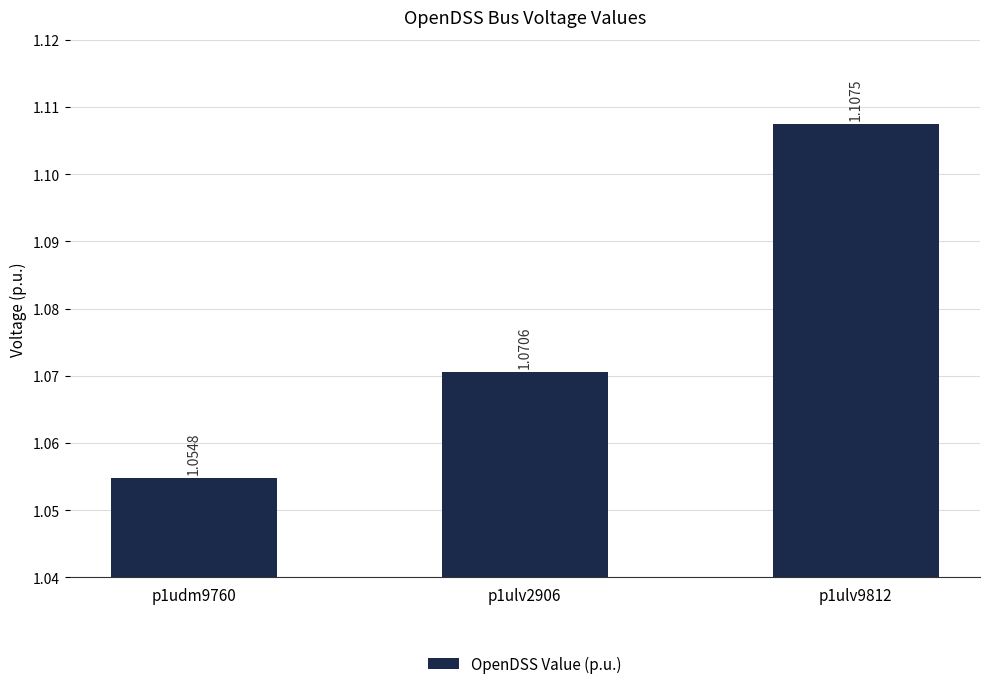

What is the sum of the values at p1udm9760 and p1ulv2906?

2.1